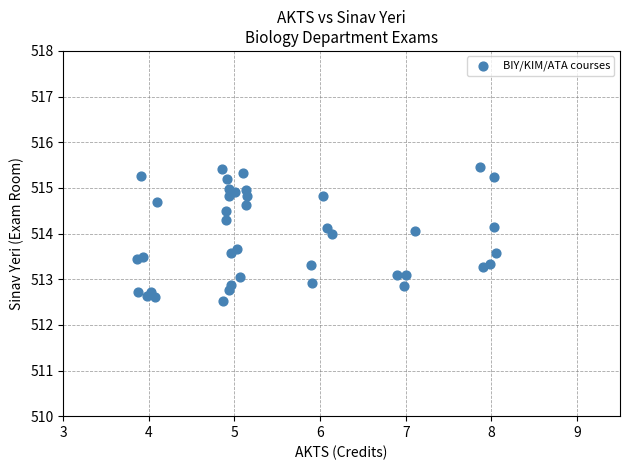

What is the range of X values (max minus min)?

4.2